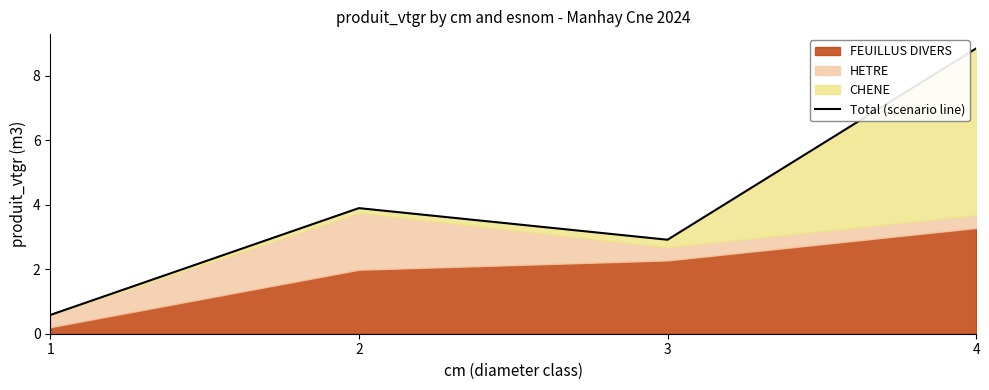

What is the sum of the values at 3 and 4?

11.8